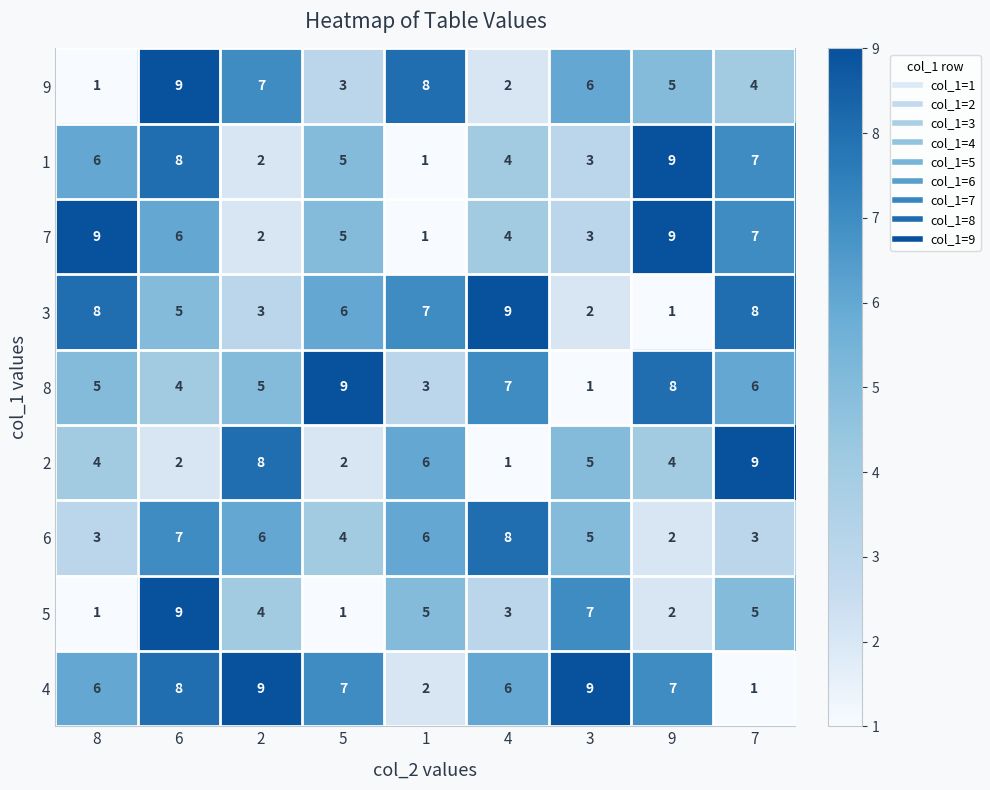

Which series has the largest total across all categories?

4